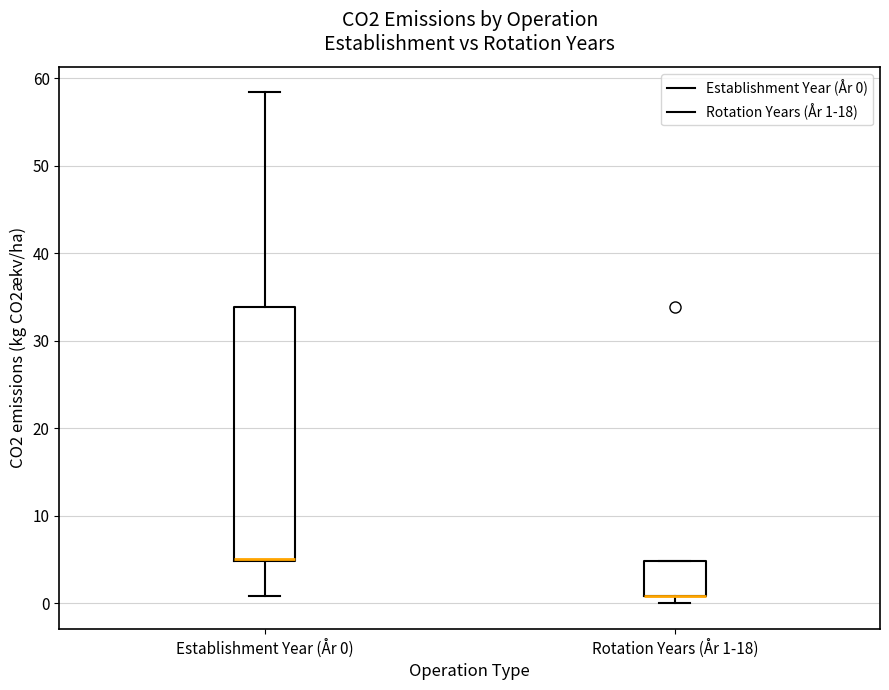

Reading left to right, transcribe this box plot: for each box, give where its median line is, the range the box spans, and where its two whiskers end, as read against the y-axis. The values are not printed on the chart, so give them approximately, as read against the axis.

Establishment Year (År 0): median 5, box 5 to 34, whiskers 1 to 58
Rotation Years (År 1-18): median 1 (drawn on the box's lower edge), box 1 to 5, whiskers 0 to 5